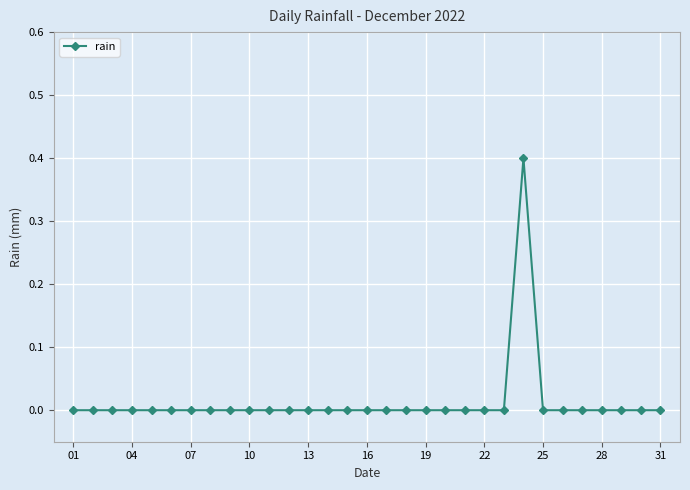

How many lines are shown in the chart?

1